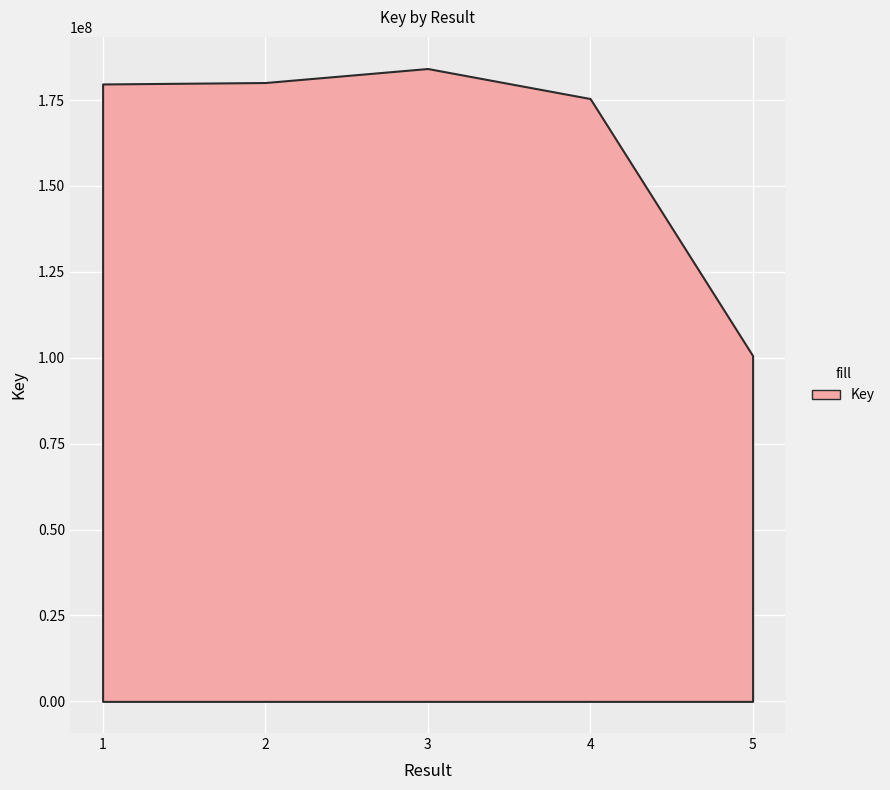

Is it true that the value at 2 is 109394561?

False